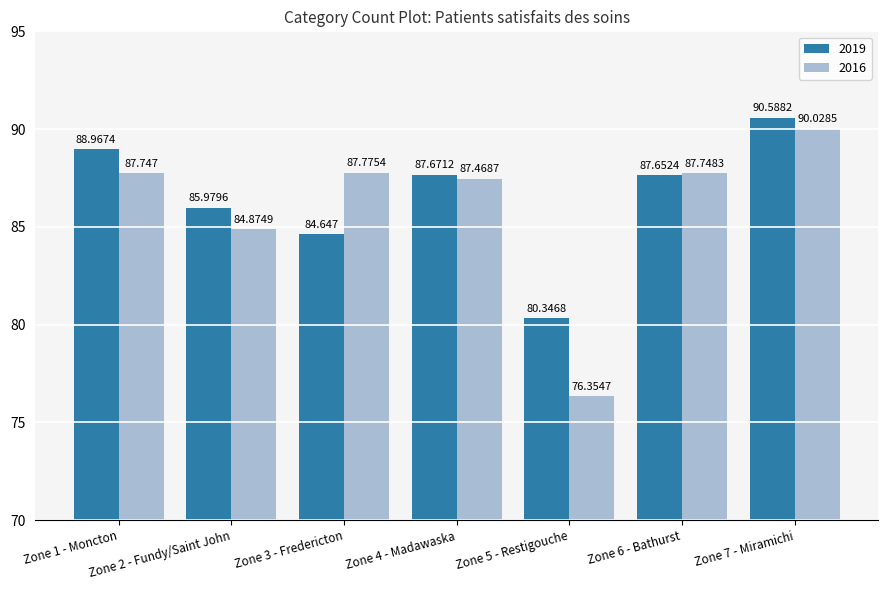

What is the approximate value of 2016 at Zone 1 - Moncton?

87.7